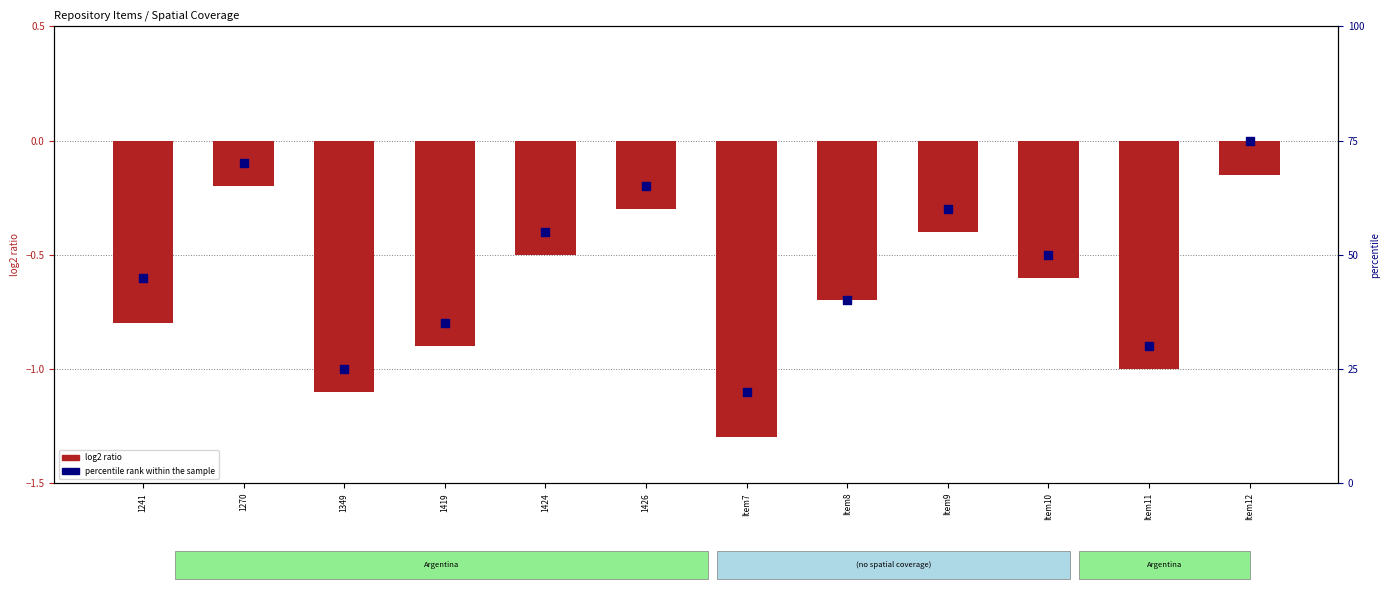

Which series reaches the maximum Y coordinate?

percentile rank within the sample